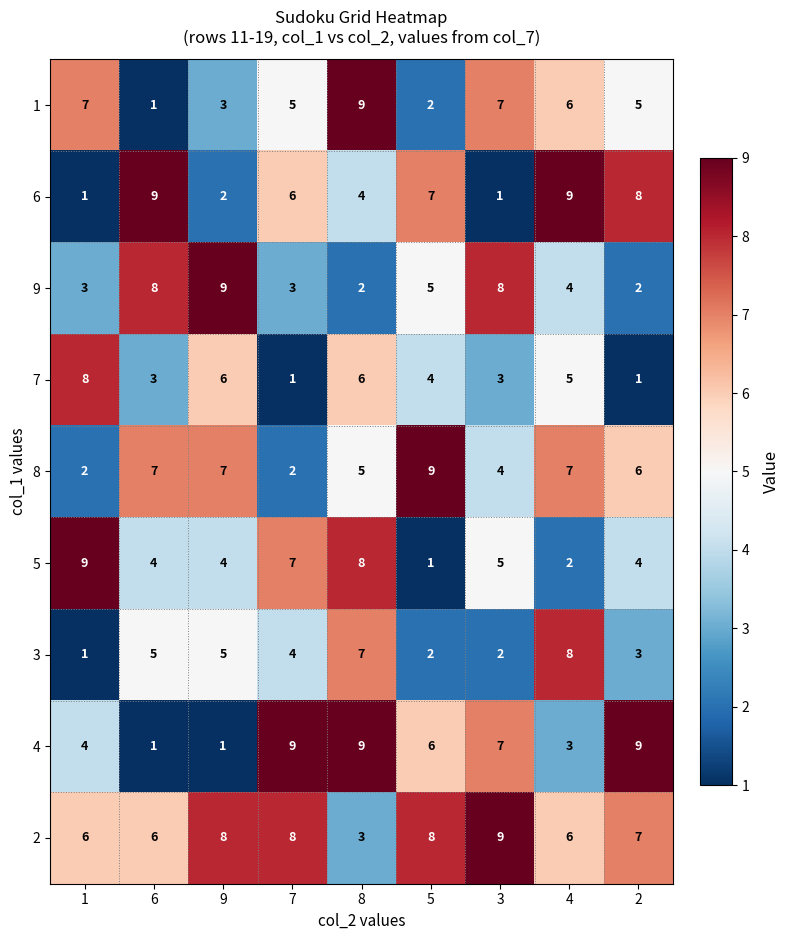

Is the value of 3 at 7 greater than the value of 2 at 7?

No